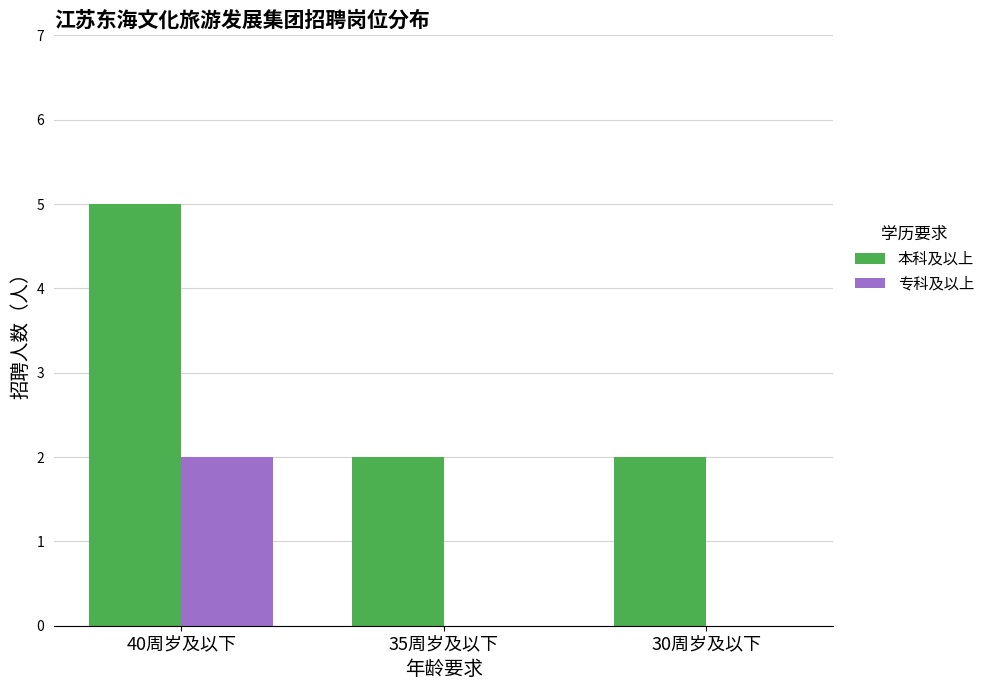

How many 专科及以上 values are between 0 and 2?

3